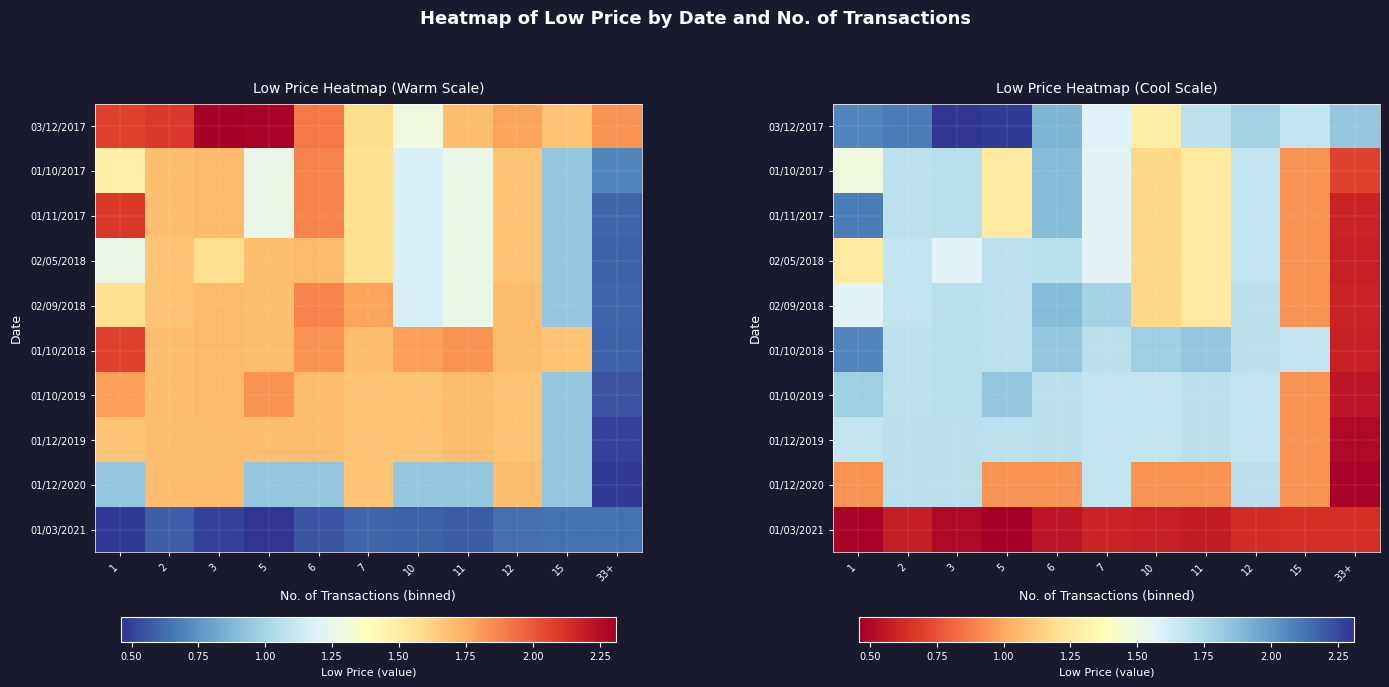

The 01/12/2020 series shows 0.7 at 33+. True or false?

False